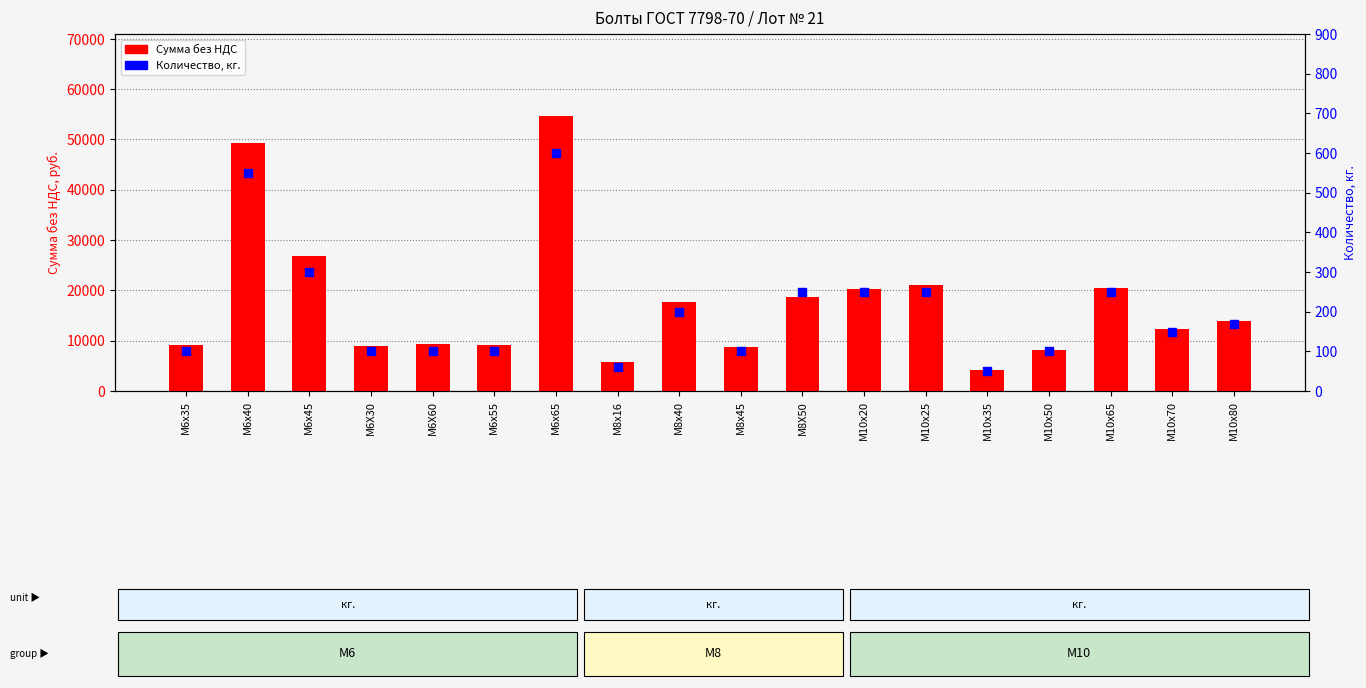

Which series reaches the maximum Y coordinate?

Сумма без НДС